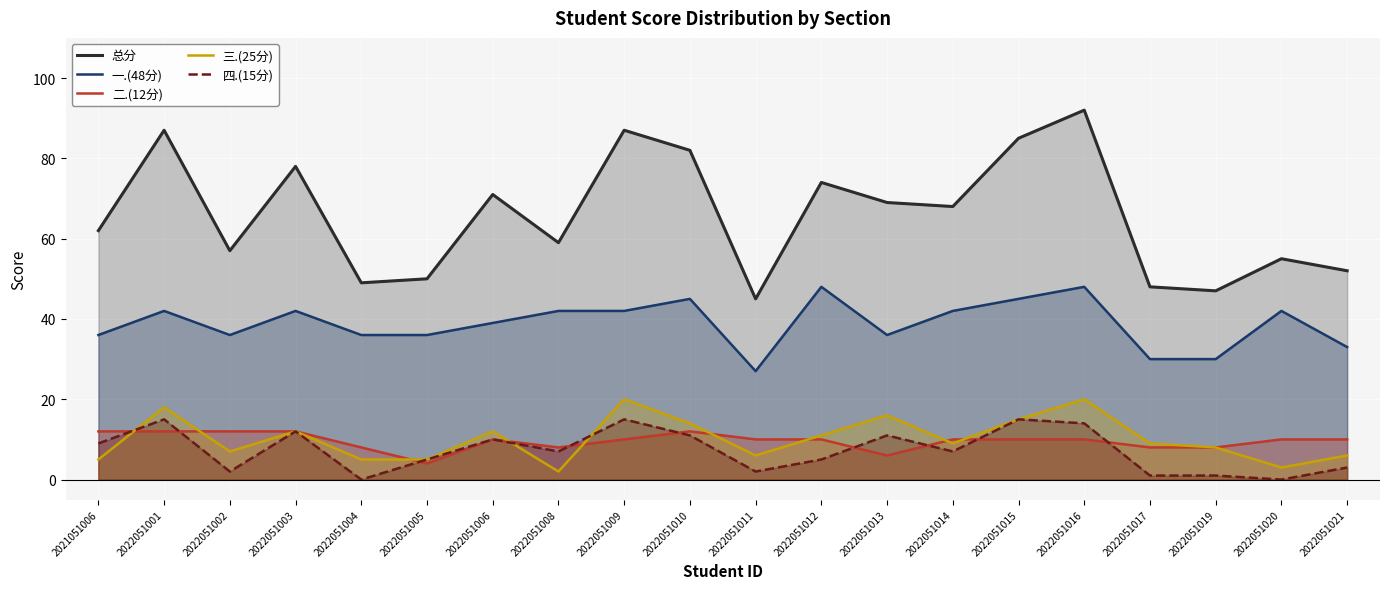

At which category does the chart reach its minimum across all series?

2022051004